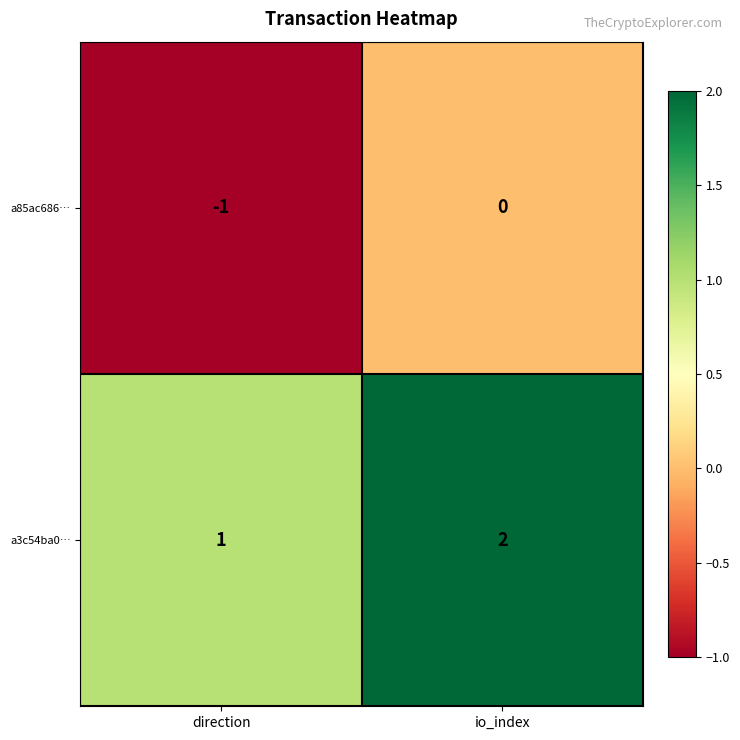

Reading left to right, extract all data points from this chart.

a85ac686…: -1	0
a3c54ba0…: 1	2